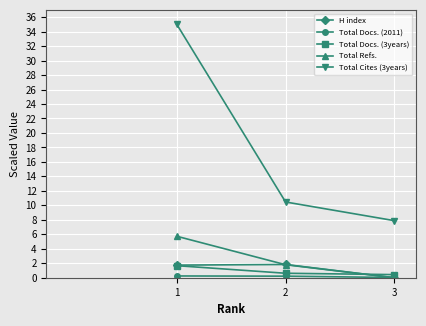

What is the greatest value displayed?

35.0